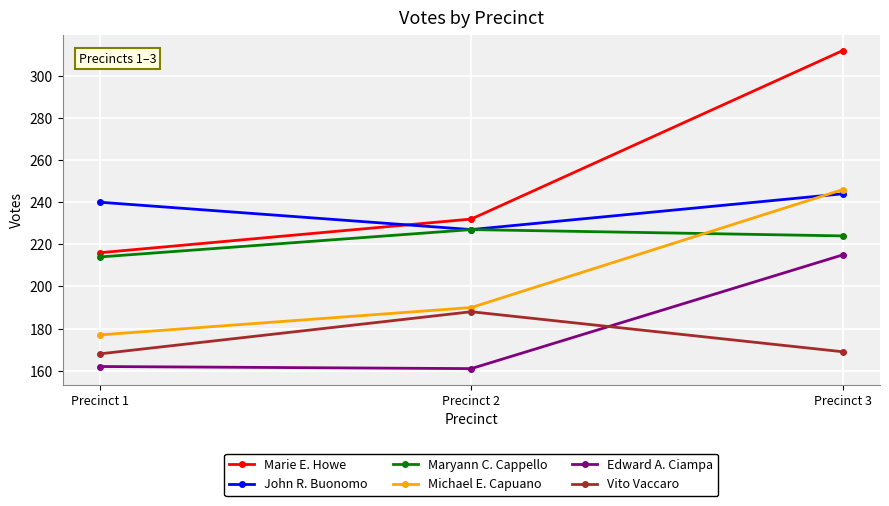

What is the average value of the John R. Buonomo series?

237